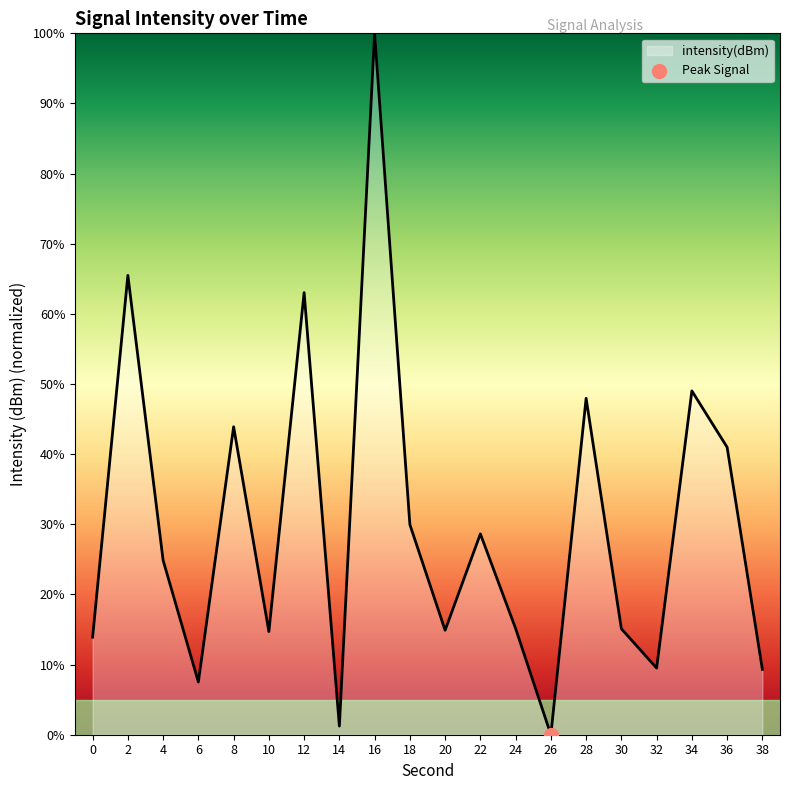

What is the change in value from 12 to 22?

-34.4